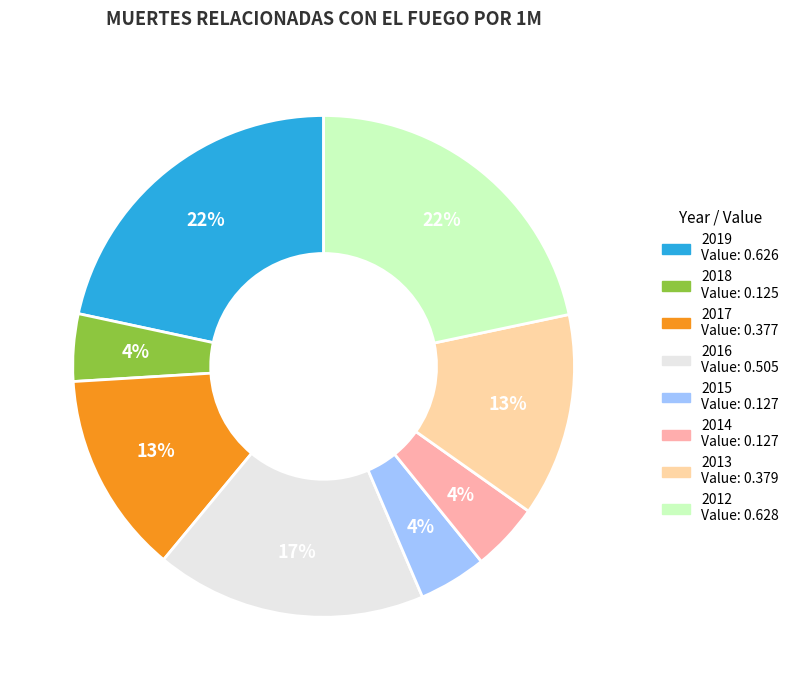

To the nearest percent, what is the average slice percentage?

12%